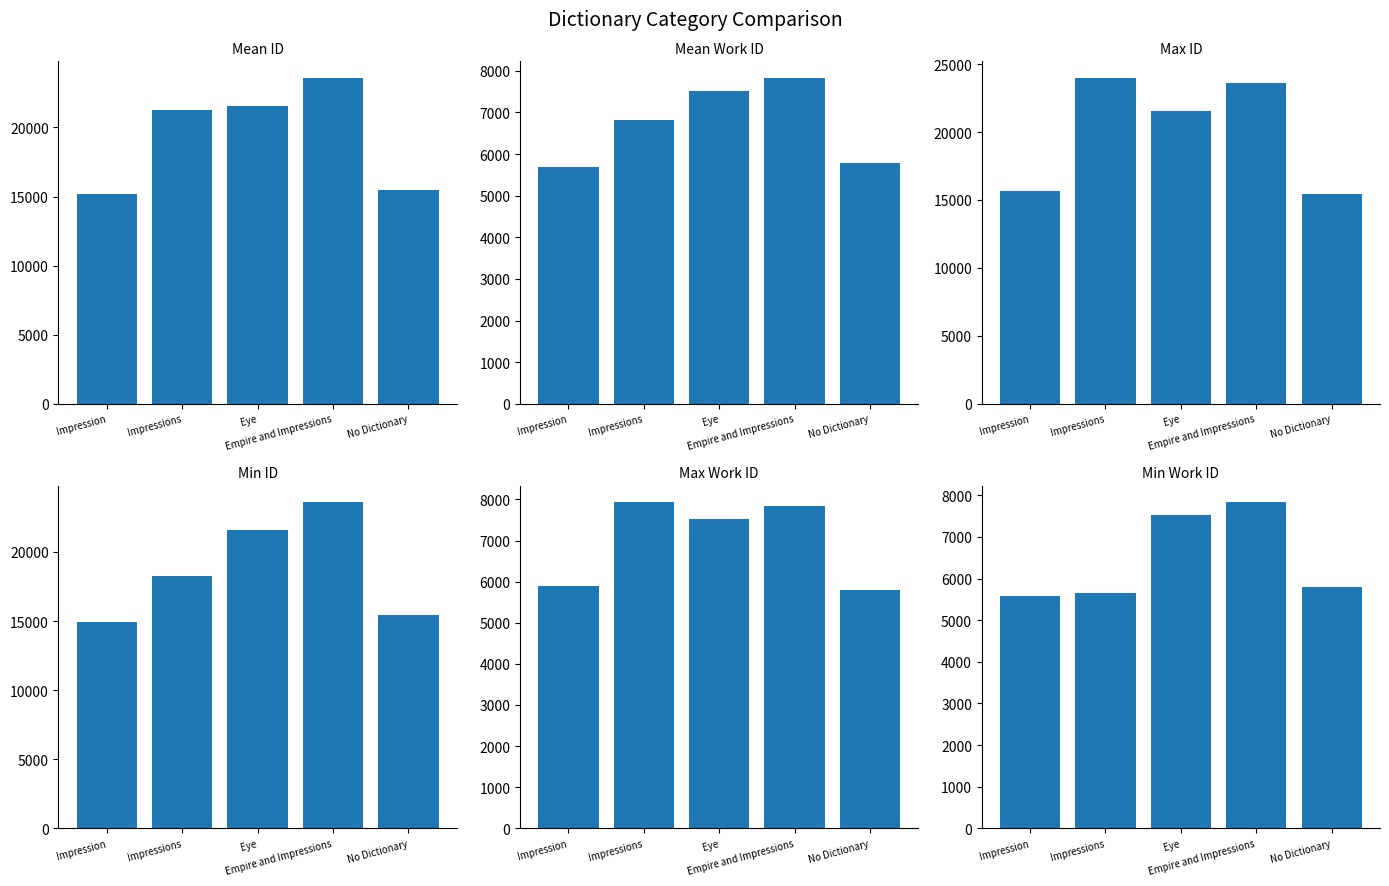

At which category is the sum across all series the highest?

Empire and Impressions